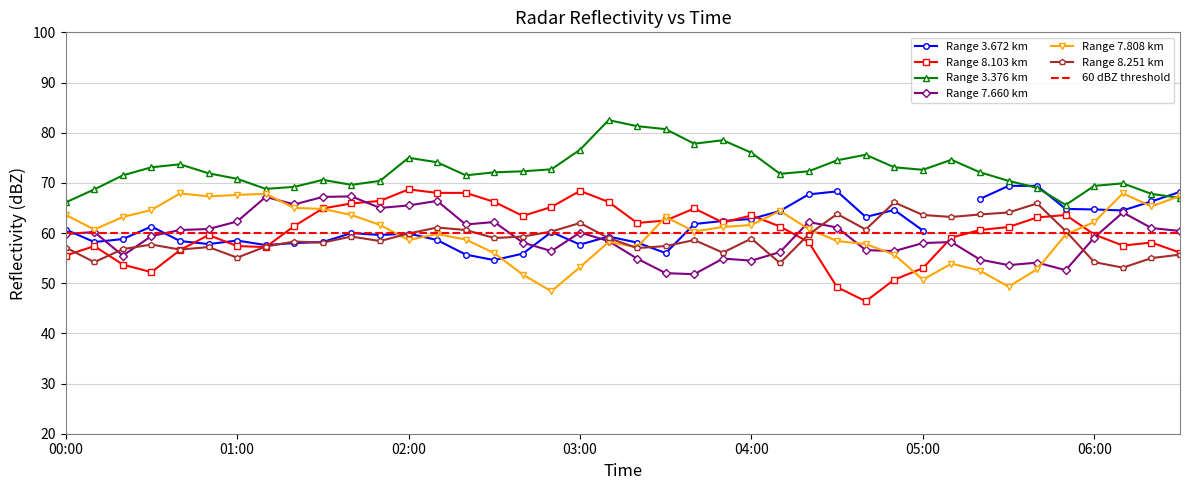

What is the maximum value for Range 7.660 km?

67.3